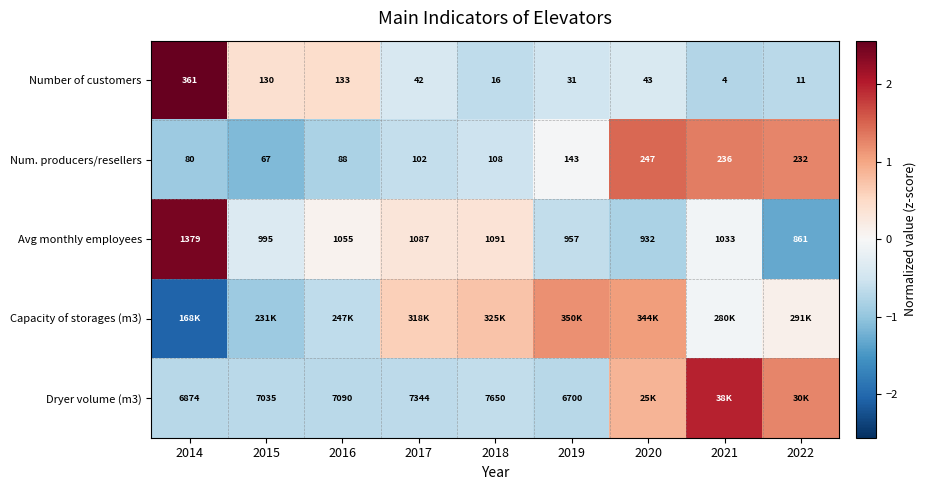

How many data points does each series have?

9